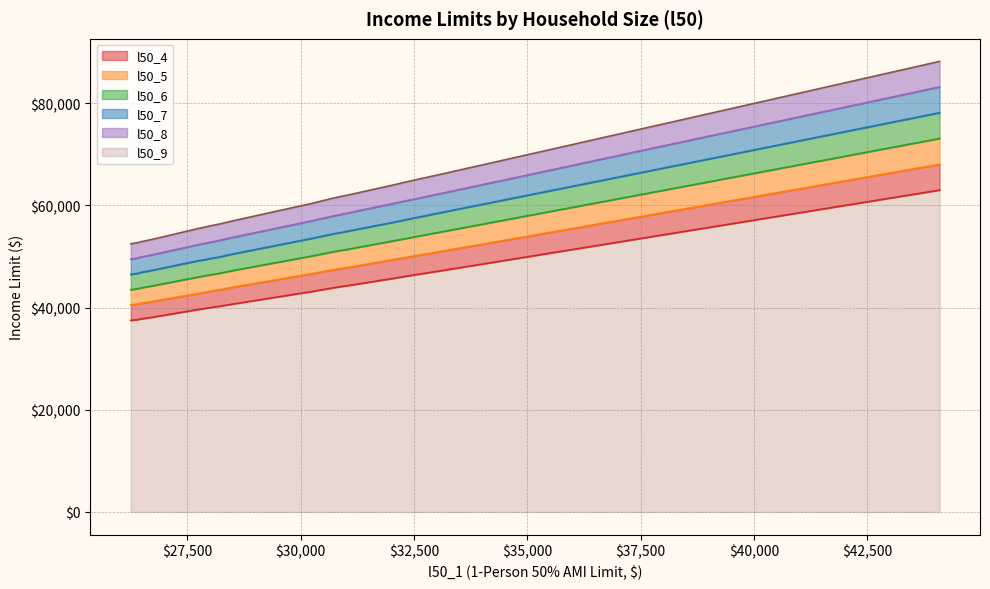

What value does the l50_4 series have at 26250, to the nearest 10?

37500